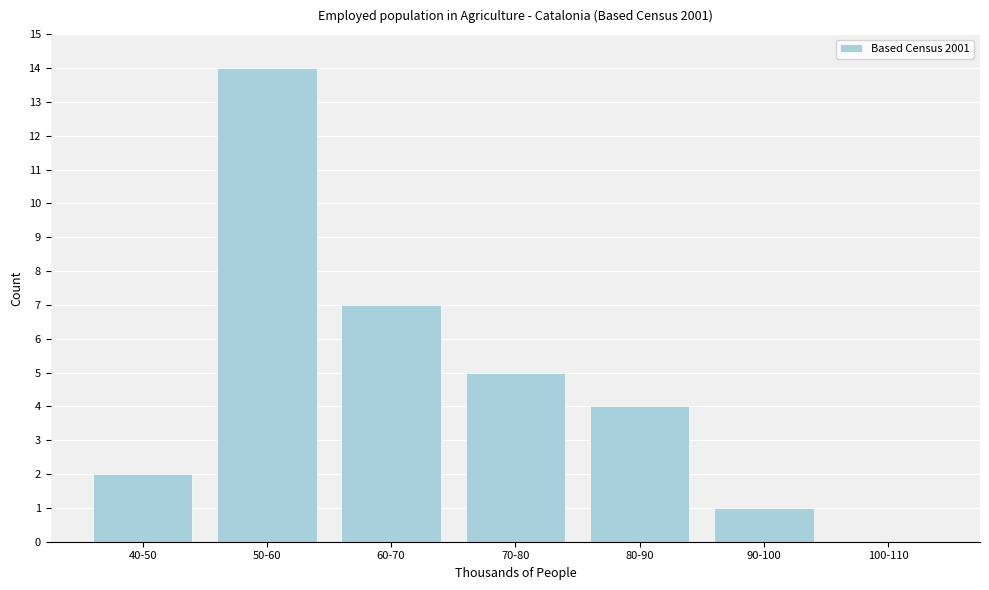

Reading left to right, what are all the values shown in this chart?

40-50=2	50-60=14	60-70=7	70-80=5	80-90=4	90-100=1	100-110=0